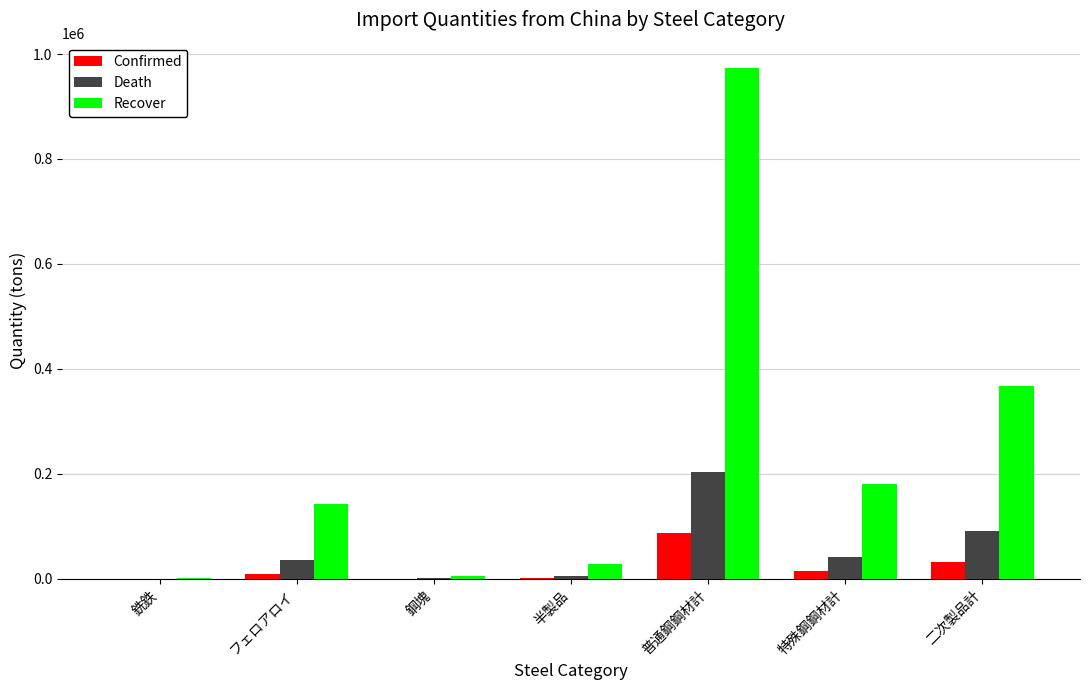

Are the bars grouped side by side (vs. stacked)?

Yes